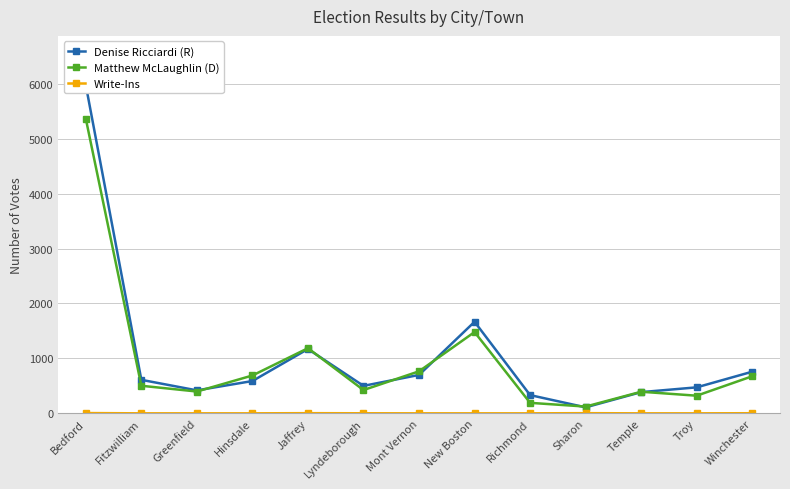

At how many categories does at least one series exceed 342?

11